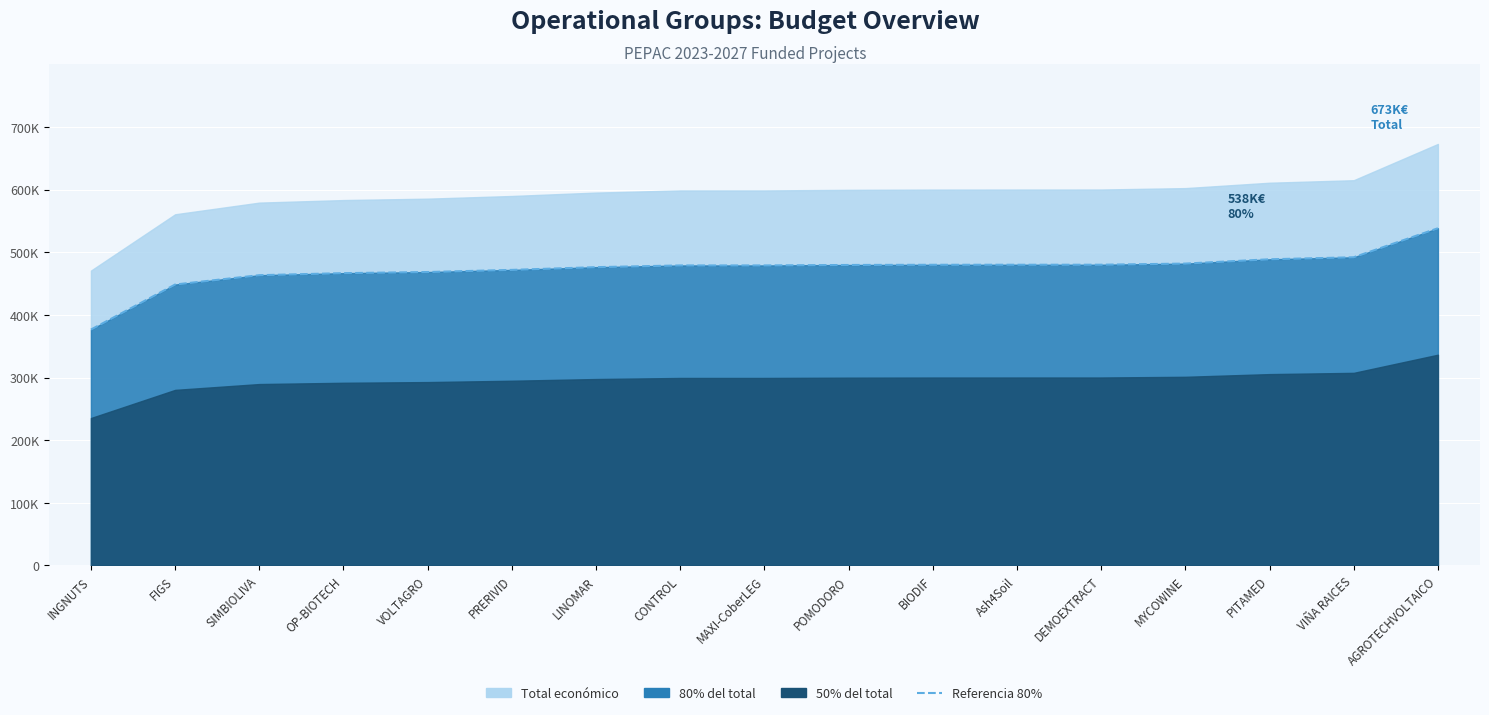

Reading left to right, transcribe all the data shown in this chart.

INGNUTS=376540.0	FIGS=448423.2	SIMBIOLIVA=463321.6	OP-BIOTECH=466578.4	VOLTAGRO=468368.0	PRERIVID=471784.8	LINOMAR=476138.4	CONTROL=478877.6	MAXI-CoberLEG=478887.2	POMODORO=479632.0	BIODIF=479941.6	Ash4Soil=480000.0	DEMOEXTRACT=480034.4	MYCOWINE=481836.4	PITAMED=488711.2	VIÑA RAICES=491925.6	AGROTECHVOLTAICO=538245.6